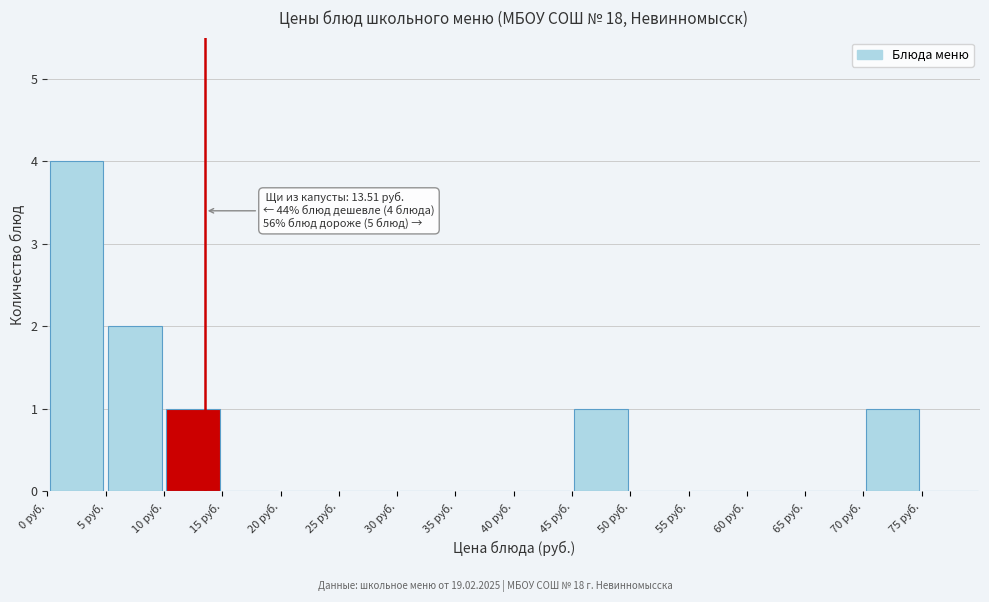

Which range on the x-axis has the tallest bar?

0 to 5